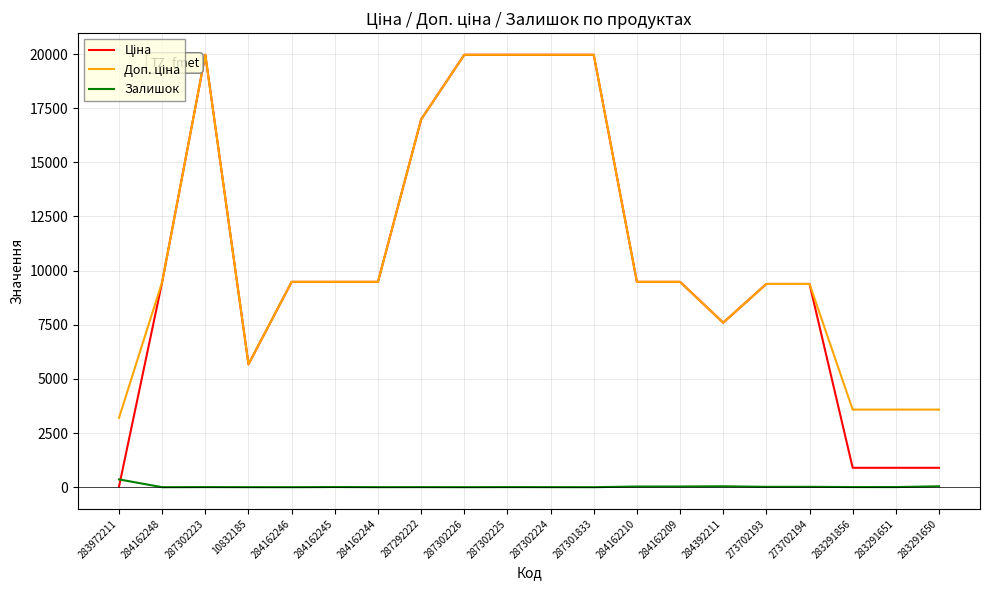

What is the maximum value shown in the chart?

19964.2